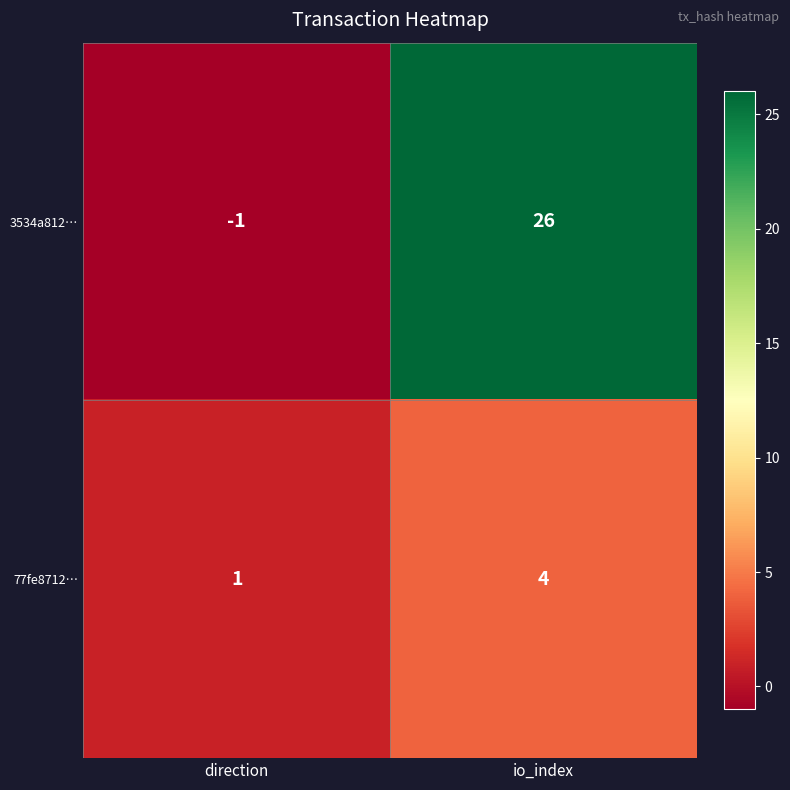

What is the maximum value shown in the chart?

26